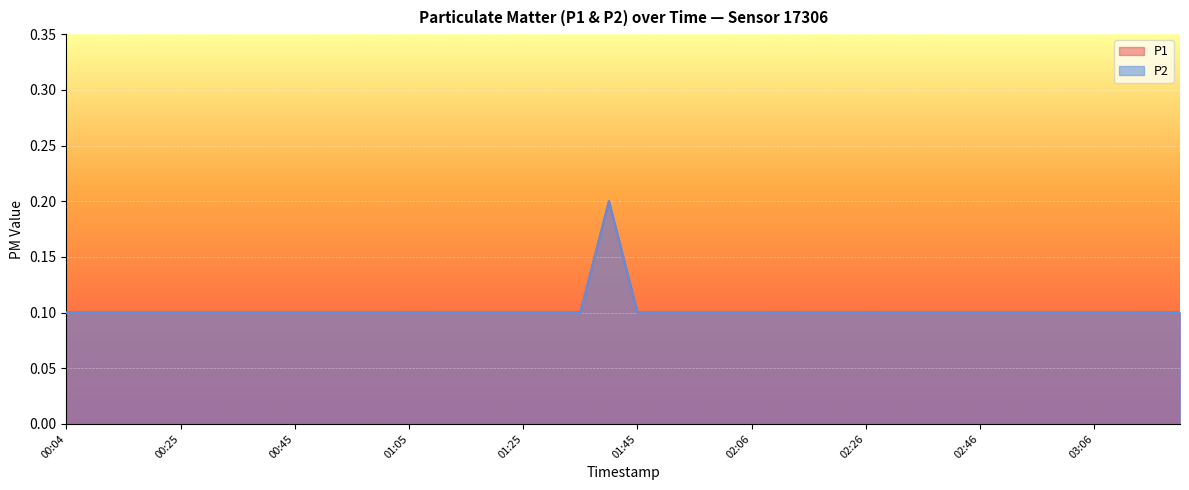

Which series has the largest total across all categories?

P1